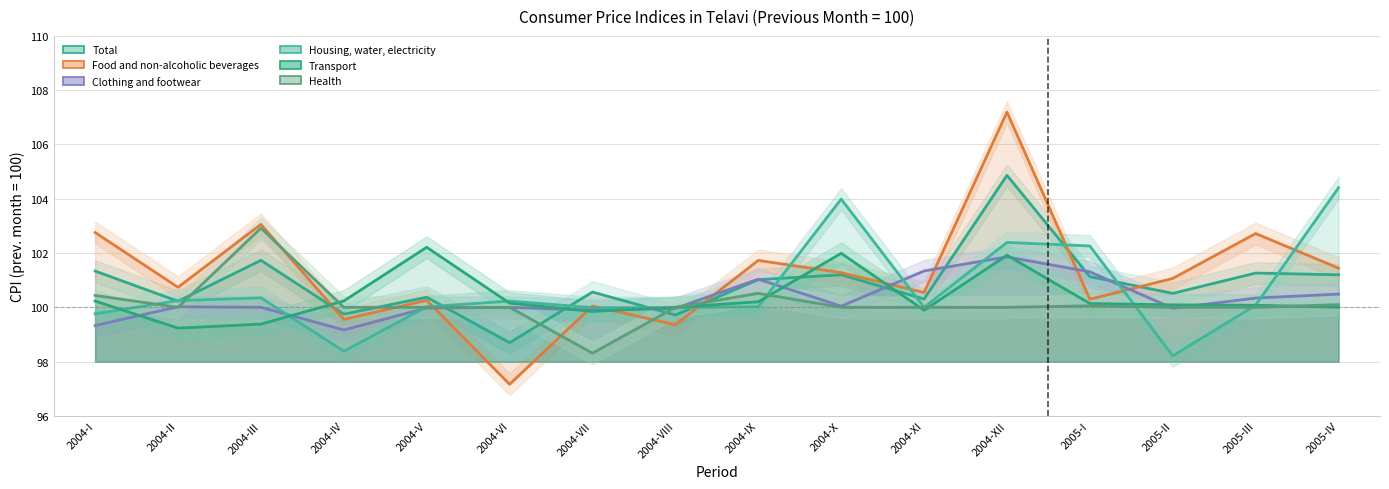

How many times do Clothing and footwear and Health cross each other?

7